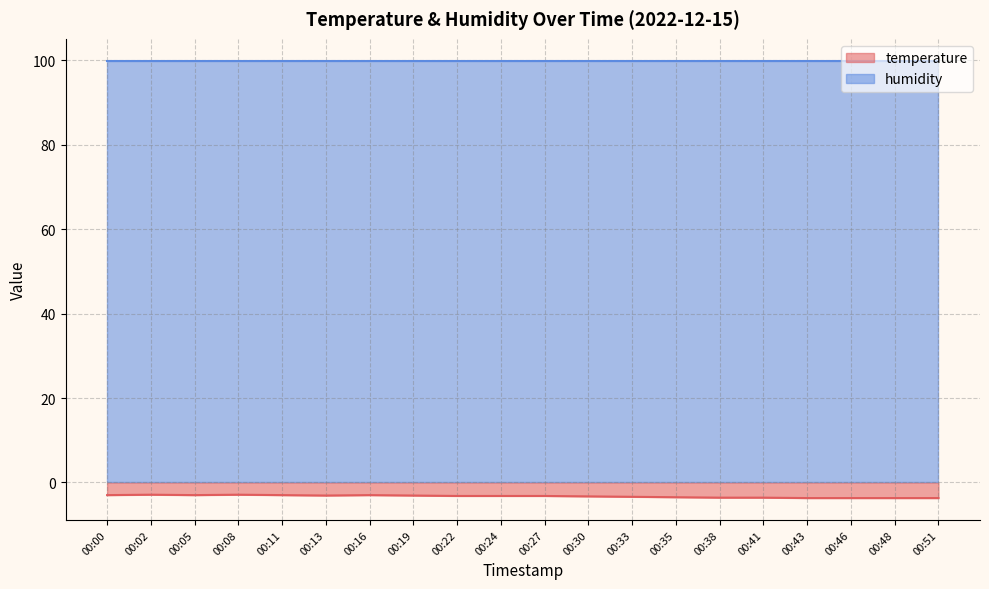

Count the number of categories in the chart.

20